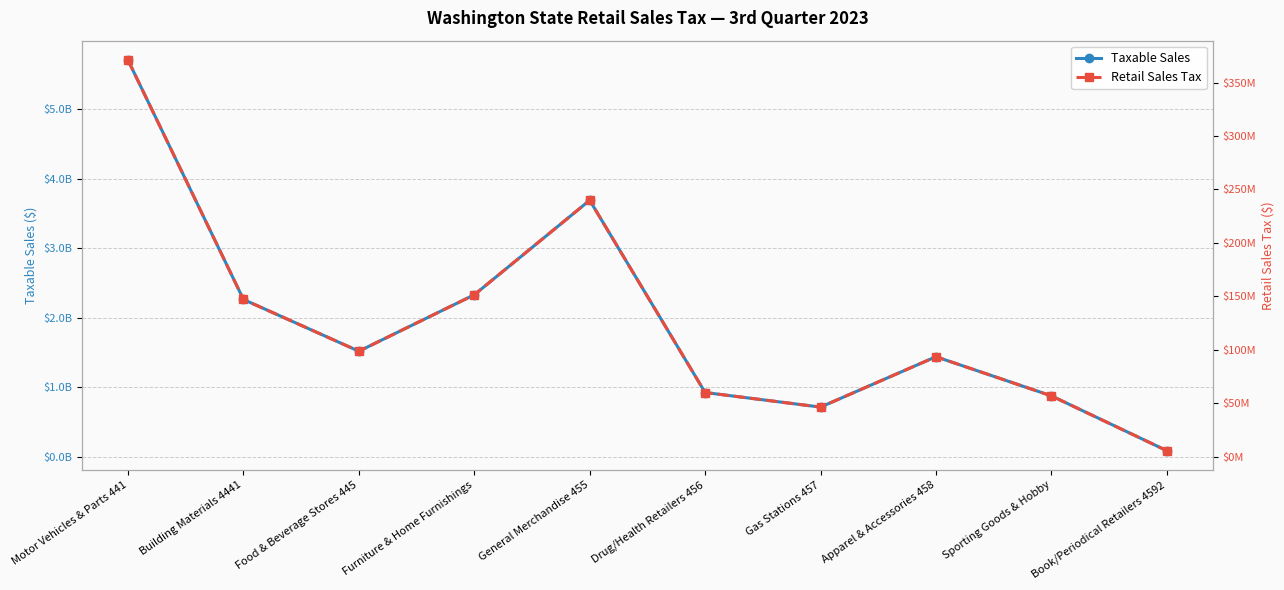

In Taxable Sales, how many points are higher than both neighbors (excluding endpoints)?

2